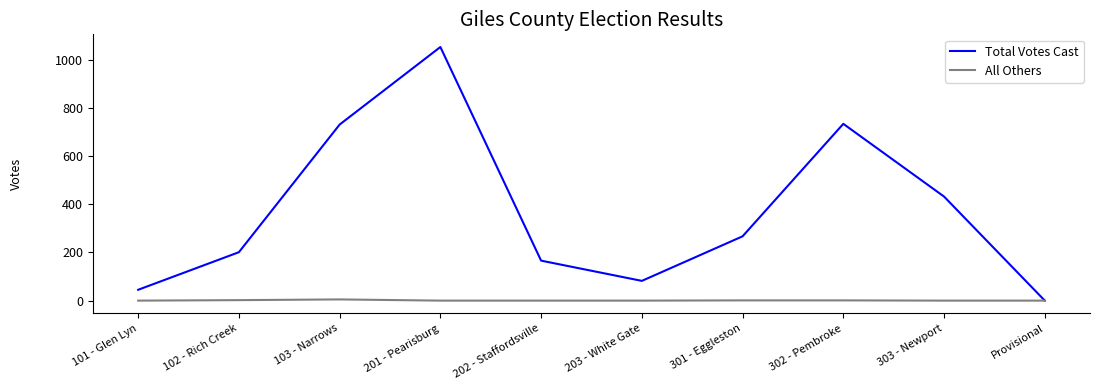

At which label is Total Votes Cast closest to 526?

303 - Newport